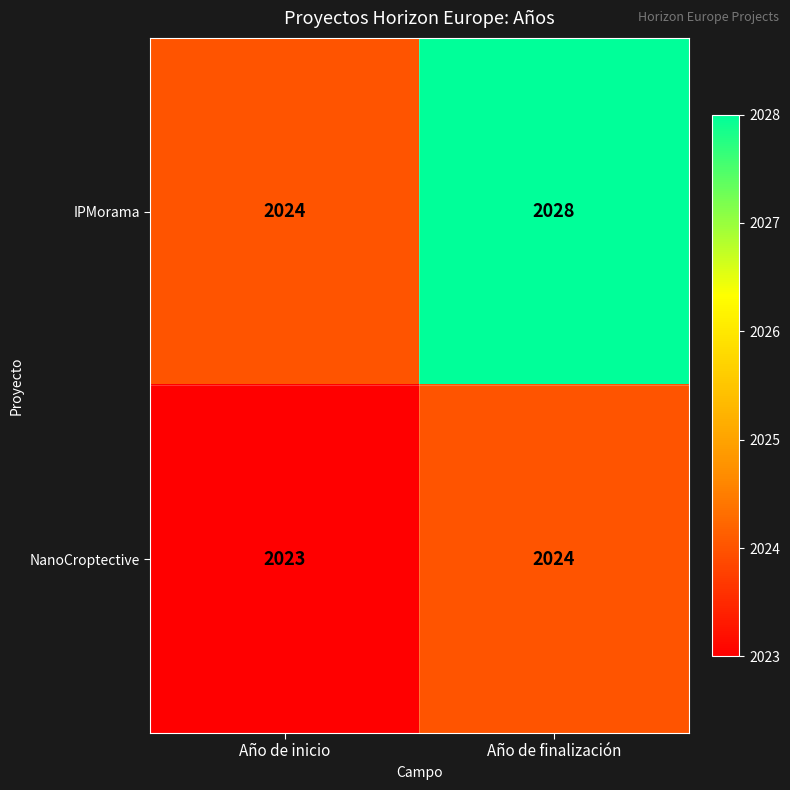

Rank the series at Año de finalización from highest to lowest value.

IPMorama, NanoCroptective